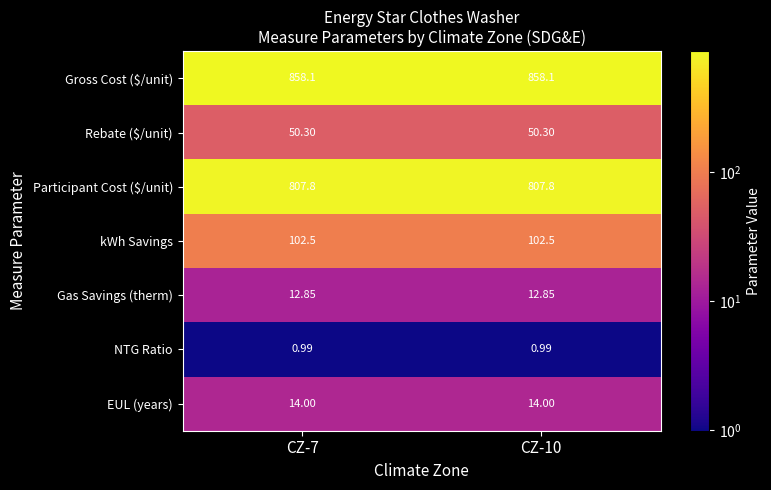

Count the number of categories in the chart.

2